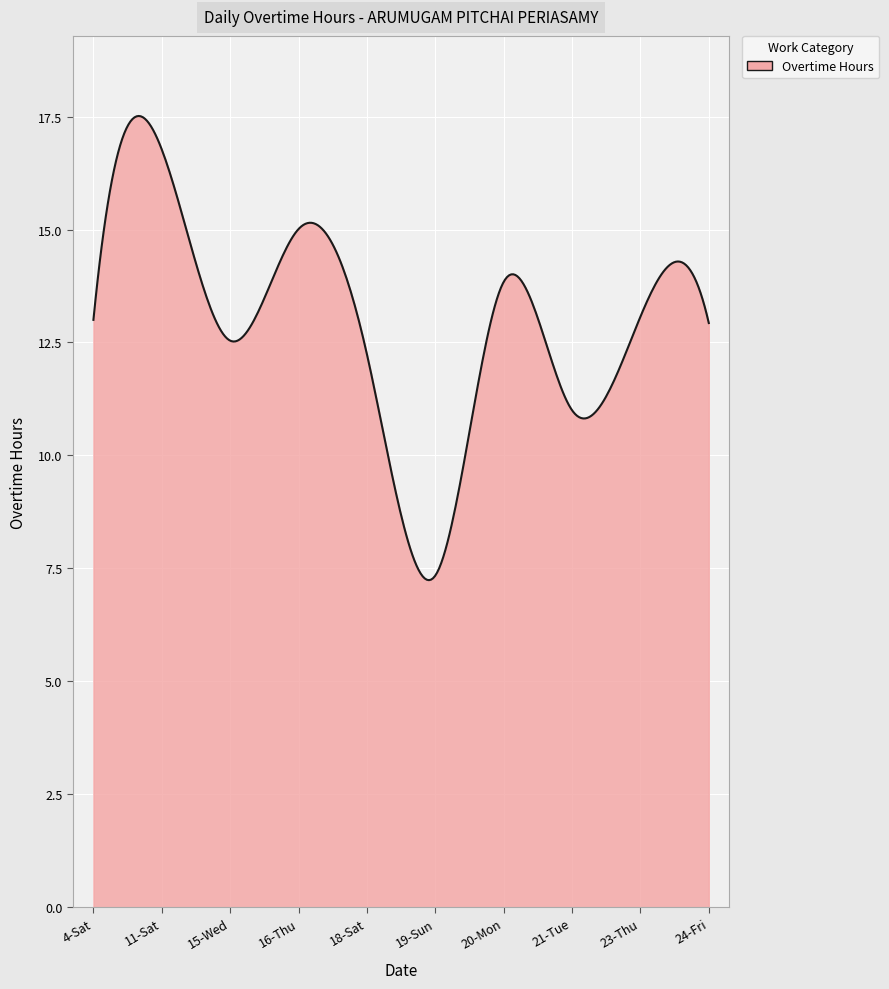

What is the difference between the maximum and minimum values?

10.3